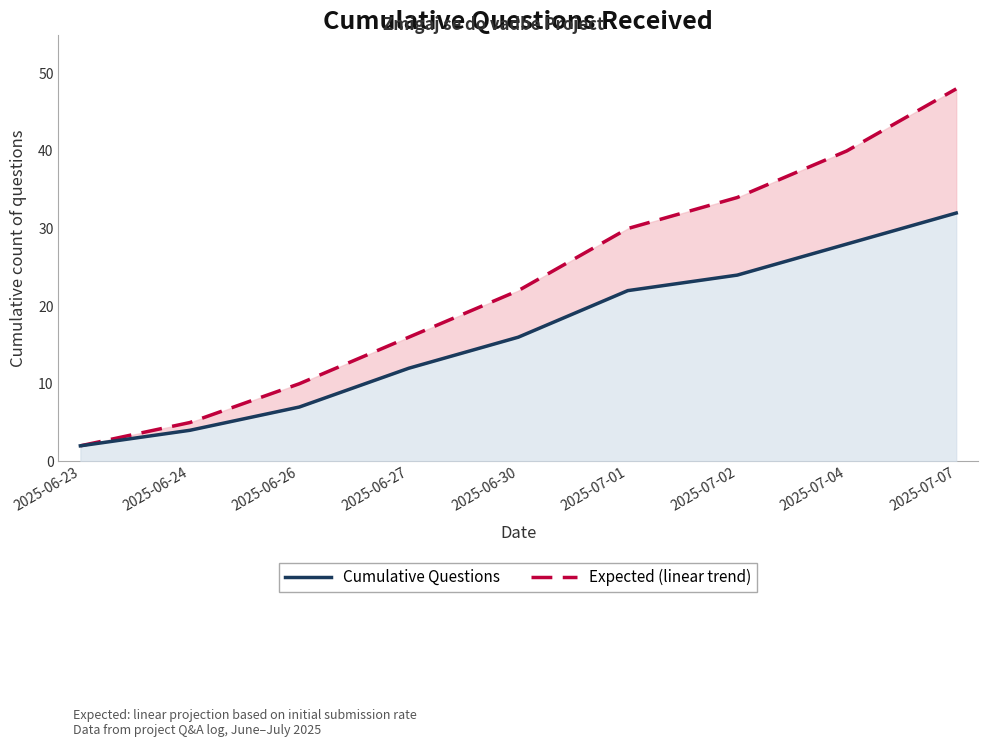

What value does the Cumulative Questions series have at 2025-07-01, to the nearest 5?

20